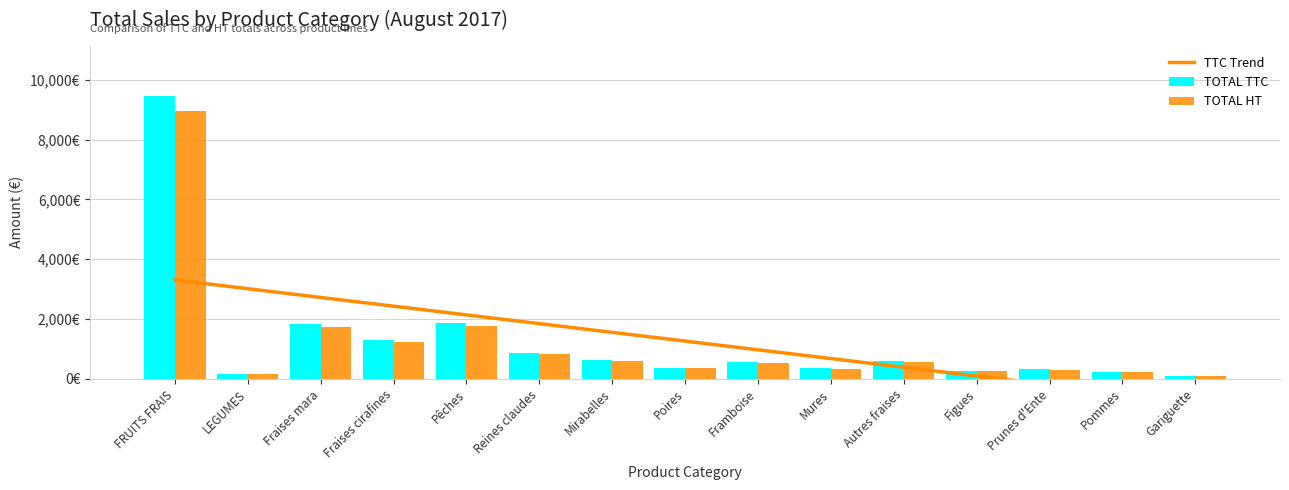

Reading left to right, list all the values displayed in this chart.

TTC Trend: FRUITS FRAIS=3306.6	LEGUMES=3014.7	Fraises mara=2722.8	Fraises cirafines=2430.8	Pêches=2138.9	Reines claudes=1847.0	Mirabelles=1555.1	Poires=1263.1	Framboise=971.2	Mures=679.3	Autres fraises=387.4	Figues=95.4	Prunes d'Ente=-196.5	Pommes=-488.4	Gariguette=-780.3
TOTAL TTC: FRUITS FRAIS=9445.0	LEGUMES=173.7	Fraises mara=1845.7	Fraises cirafines=1297.3	Pêches=1874.5	Reines claudes=865.5	Mirabelles=630.4	Poires=369.9	Framboise=565.5	Mures=362.5	Autres fraises=603.3	Figues=265.1	Prunes d'Ente=321.6	Pommes=238.1	Gariguette=89.0
TOTAL HT: FRUITS FRAIS=8952.6	LEGUMES=164.7	Fraises mara=1749.5	Fraises cirafines=1229.6	Pêches=1776.7	Reines claudes=820.4	Mirabelles=597.5	Poires=350.7	Framboise=536.0	Mures=343.6	Autres fraises=571.9	Figues=251.3	Prunes d'Ente=304.8	Pommes=225.7	Gariguette=84.4